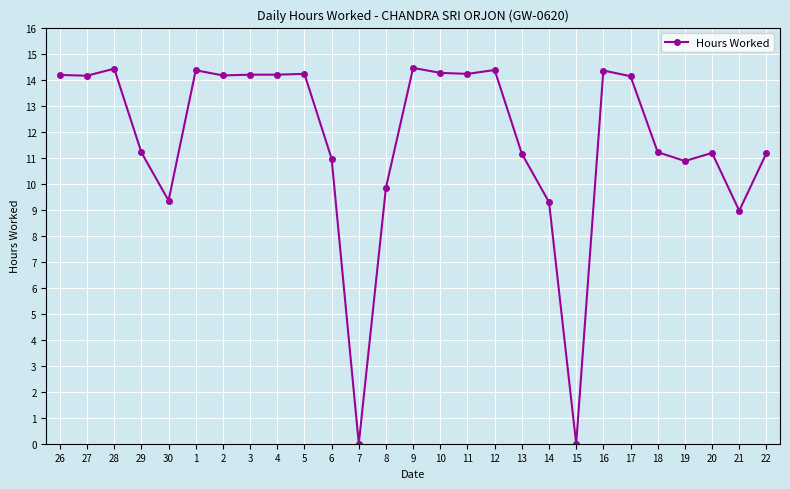

The chart shows a value of 25.7 at 12. True or false?

False